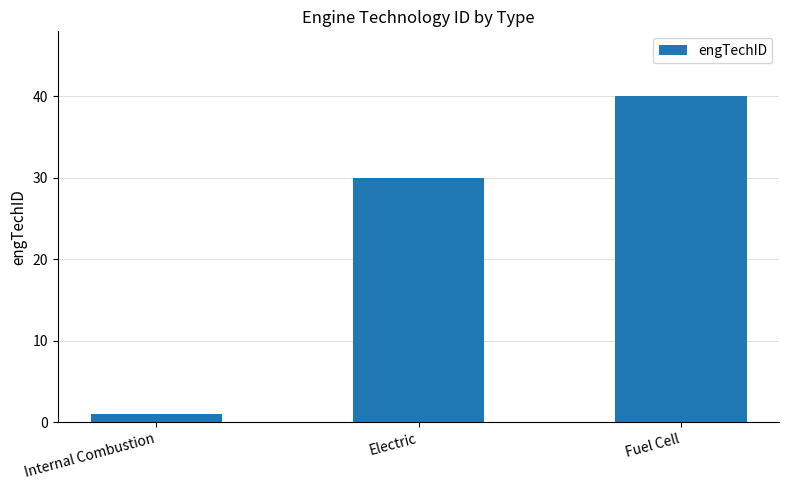

At which category does the chart reach its peak across all series?

Fuel Cell